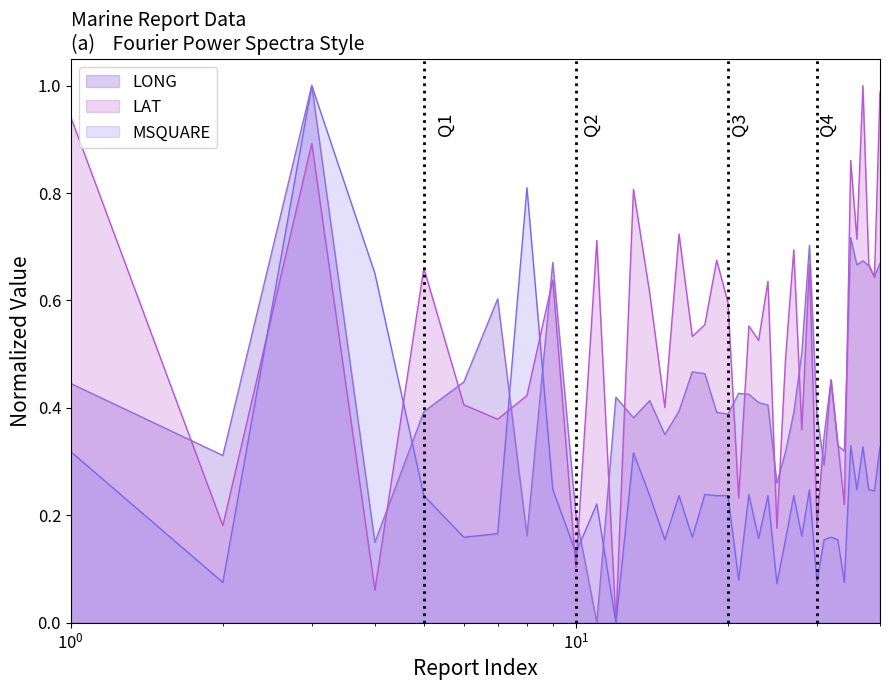

How many values in the LONG series exceed 0?

39